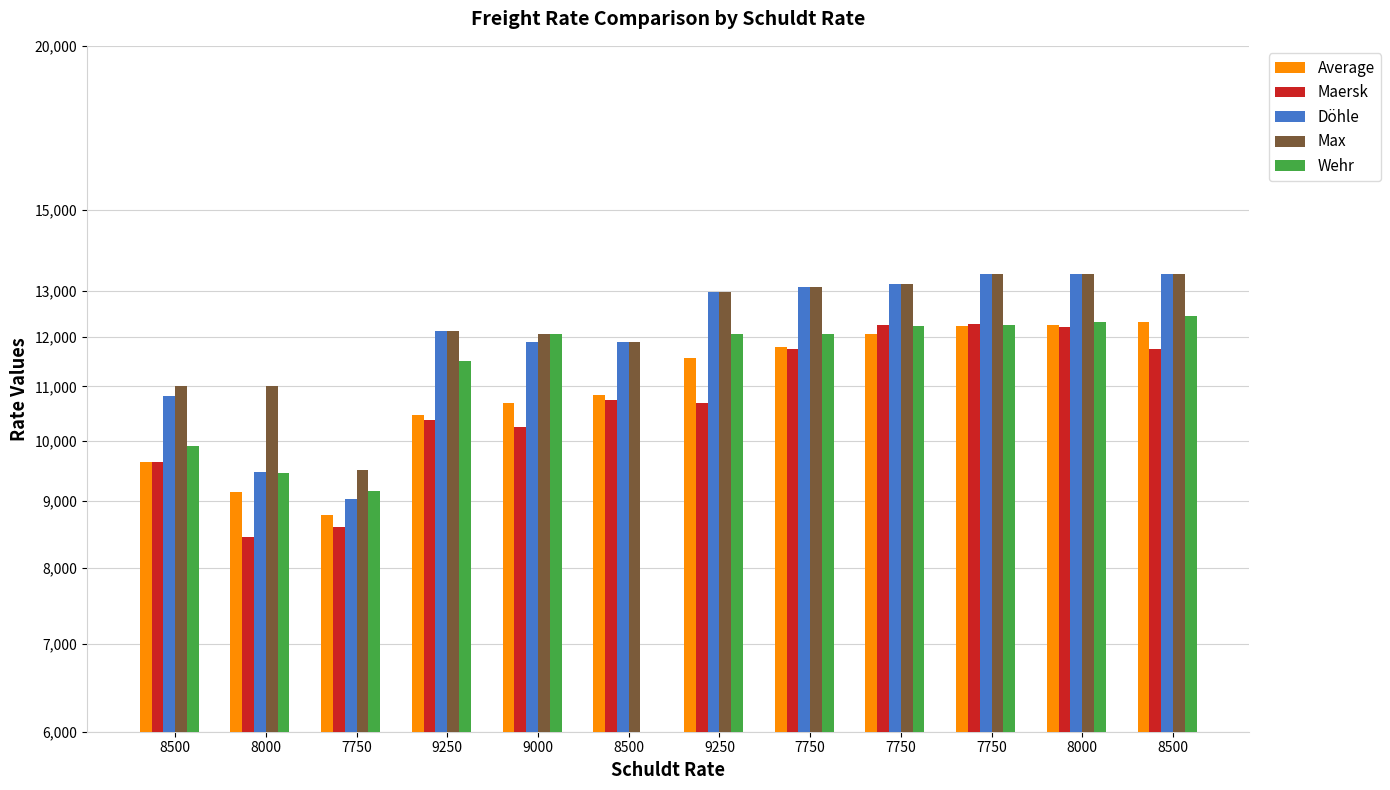

What is the sum of all Döhle values?

144648